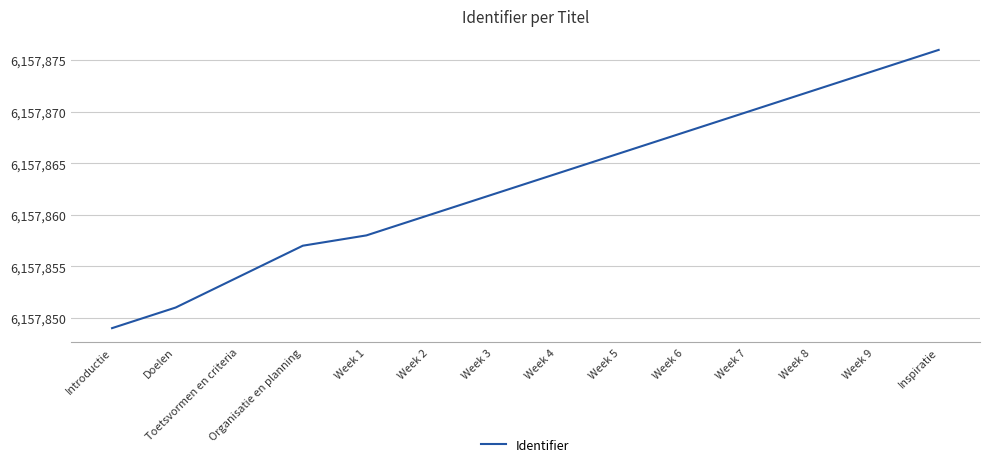

What is the ratio of the value at Week 9 to the value at Week 1?

1.0